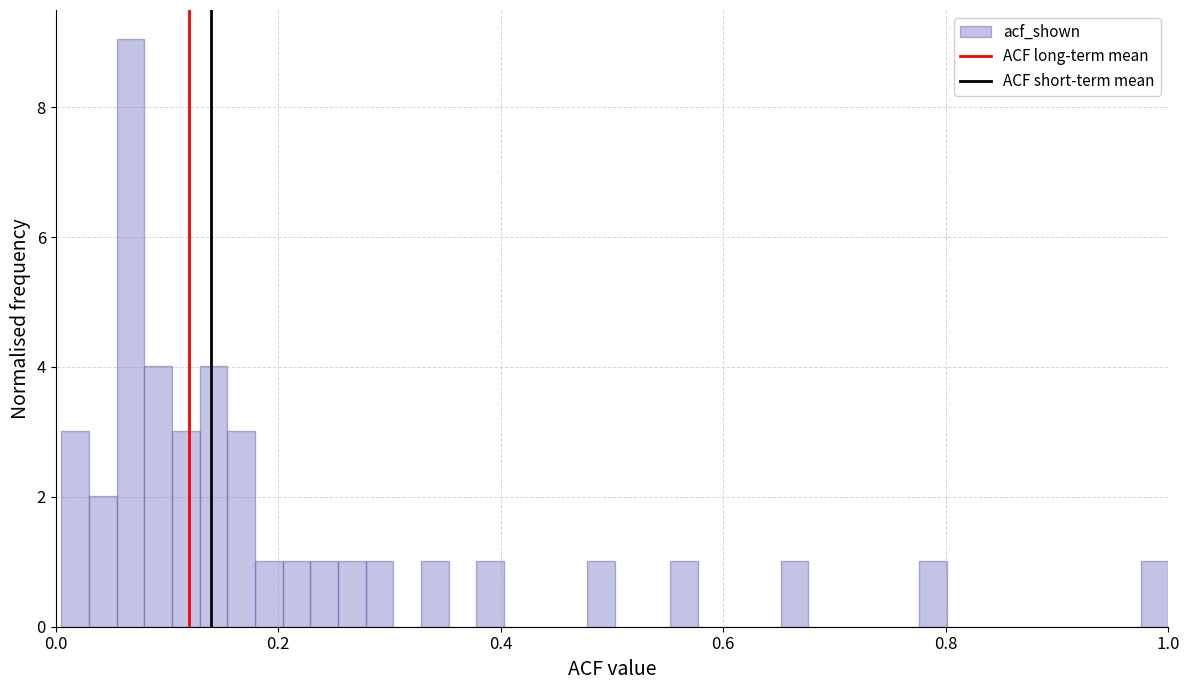

Around what value on the x-axis is the tallest bar? Give the approximate position of its centre, as read against the axis.

0.06